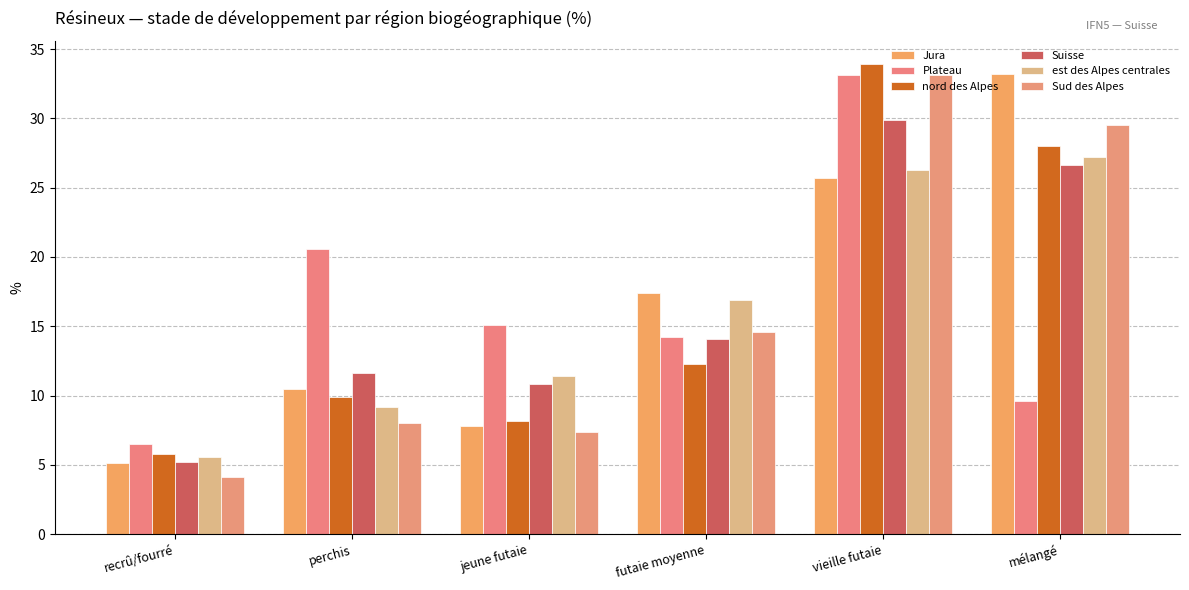

Rank the series by their maximum value, from highest to lowest.

nord des Alpes, Jura, Plateau, Sud des Alpes, Suisse, est des Alpes centrales